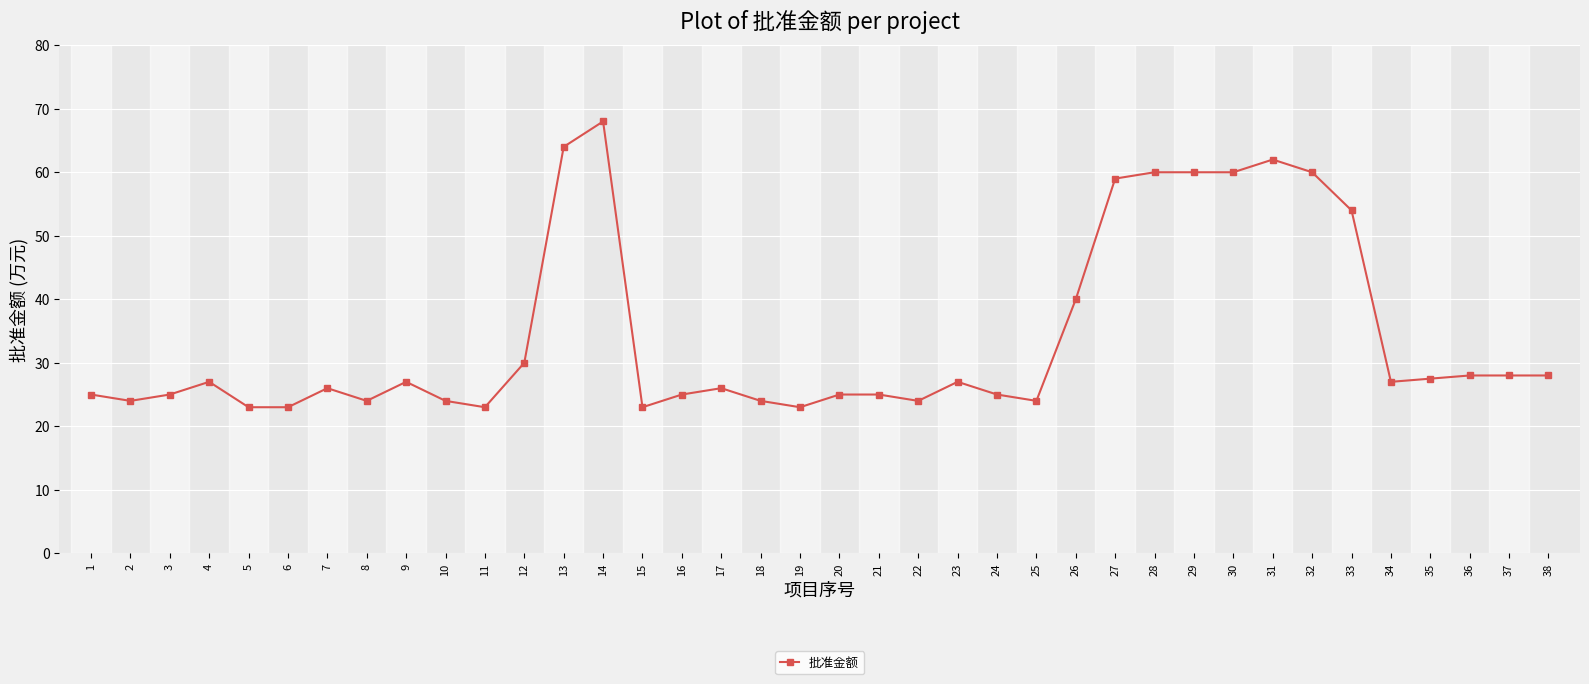

What is the value of the 29th point from the left?

60.0